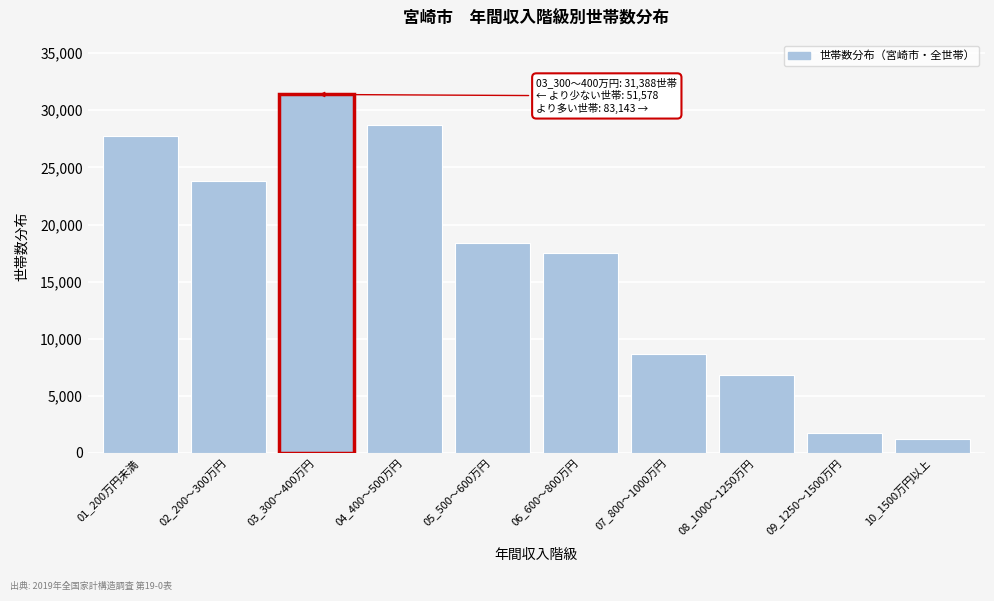

Reading left to right, list all the values displayed in this chart.

01_200万円未満=27792	02_200～300万円=23786	03_300～400万円=31388	04_400～500万円=28701	05_500～600万円=18399	06_600～800万円=17534	07_800～1000万円=8622	08_1000～1250万円=6864	09_1250～1500万円=1767	10_1500万円以上=1256